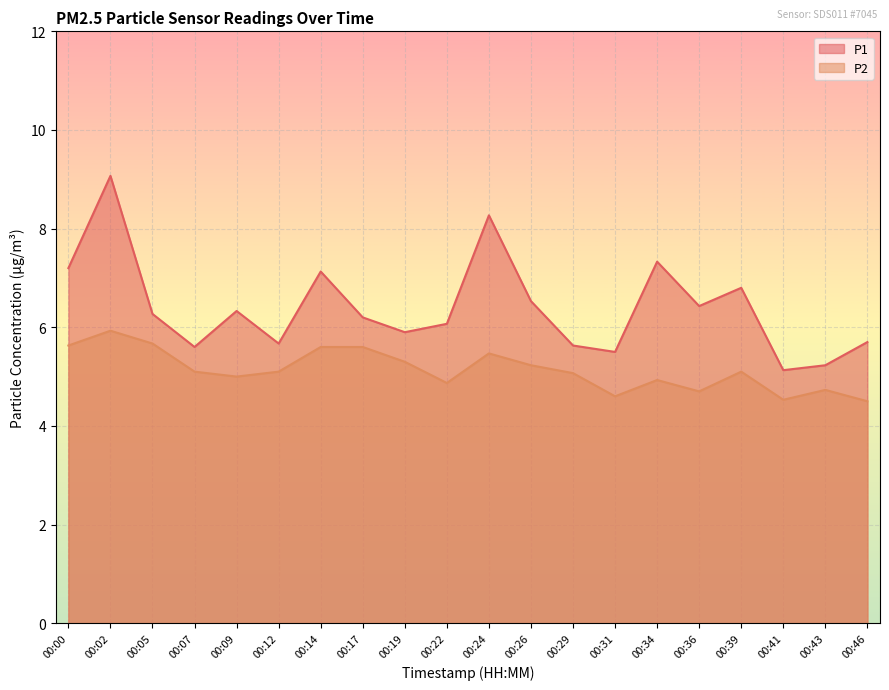

Rank the series by their average value, from highest to lowest.

P1, P2